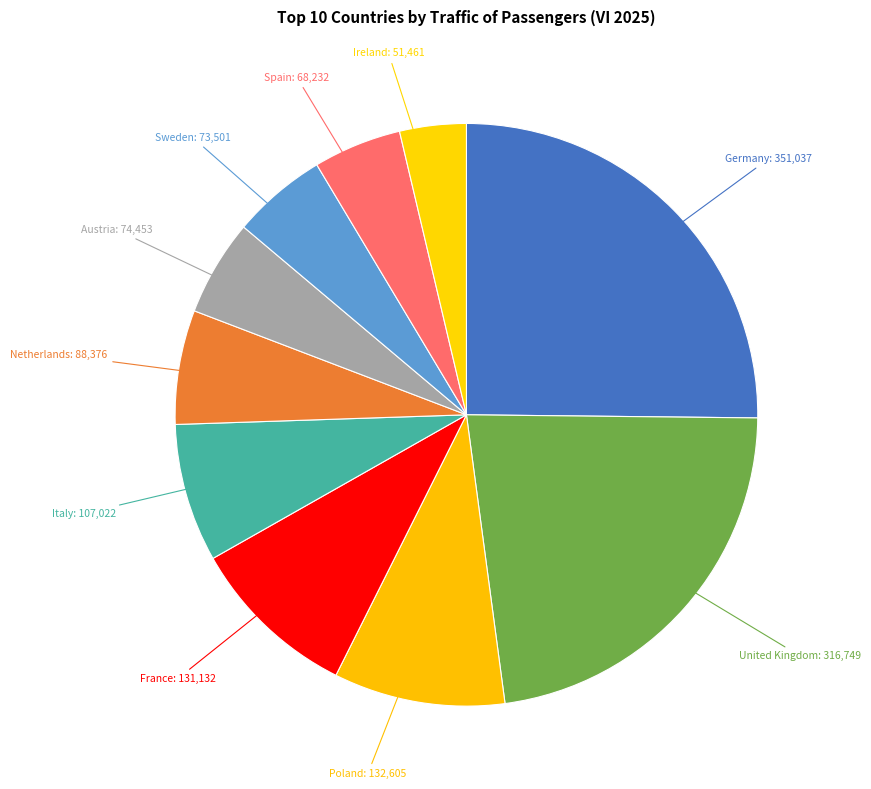

Is there a majority slice in this chart?

No